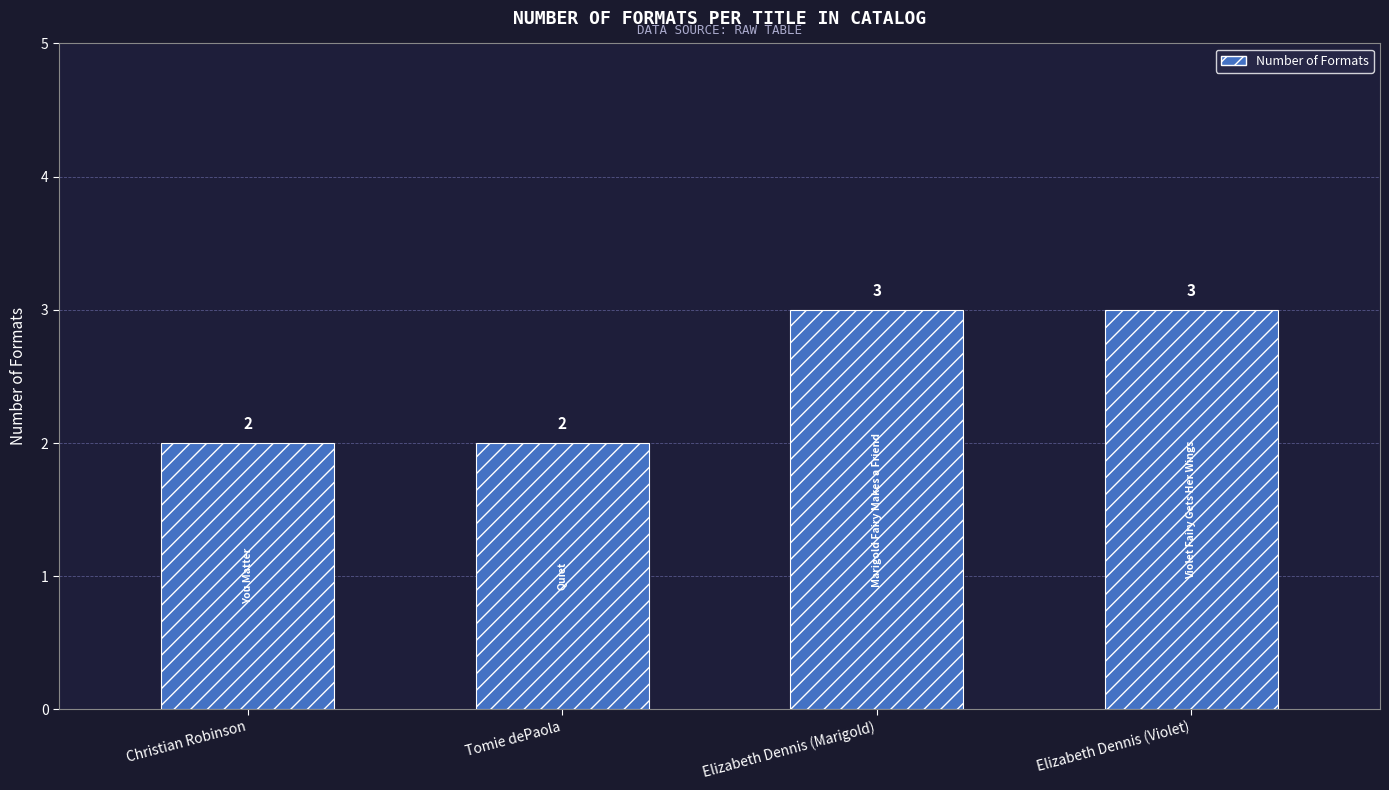

Reading left to right, transcribe all the data shown in this chart.

Christian Robinson=2	Tomie dePaola=2	Elizabeth Dennis (Marigold)=3	Elizabeth Dennis (Violet)=3